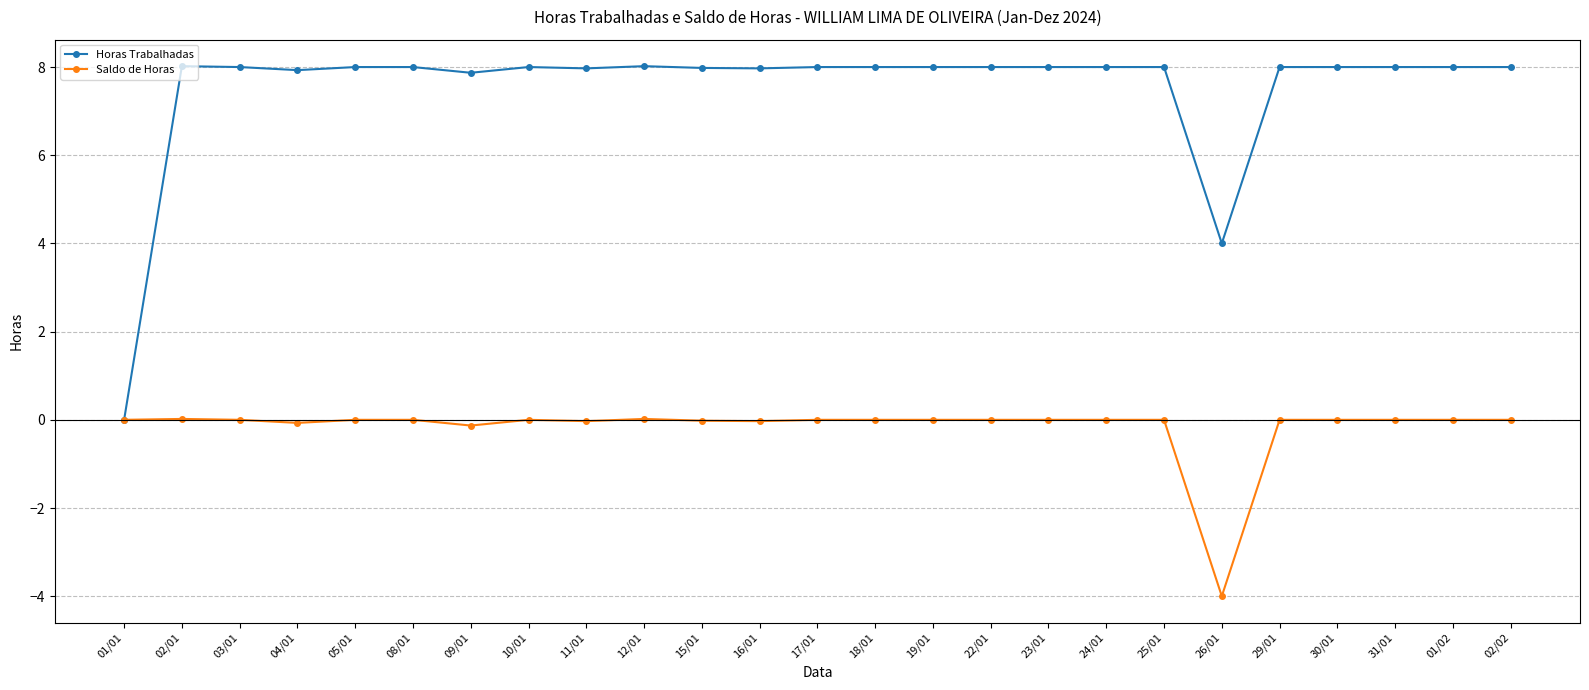

True or false: Saldo de Horas has more than 0 points higher than both neighbors.

True